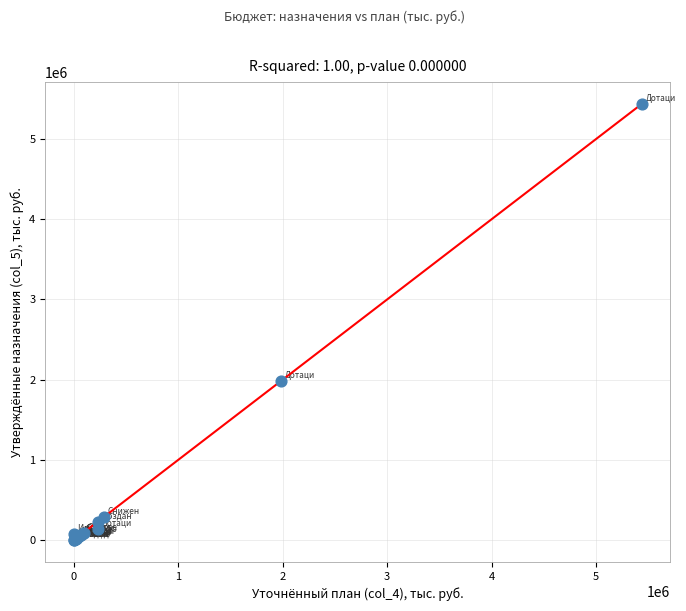

What Y value in the scatter plot is closest to 2718724?

1984479.6